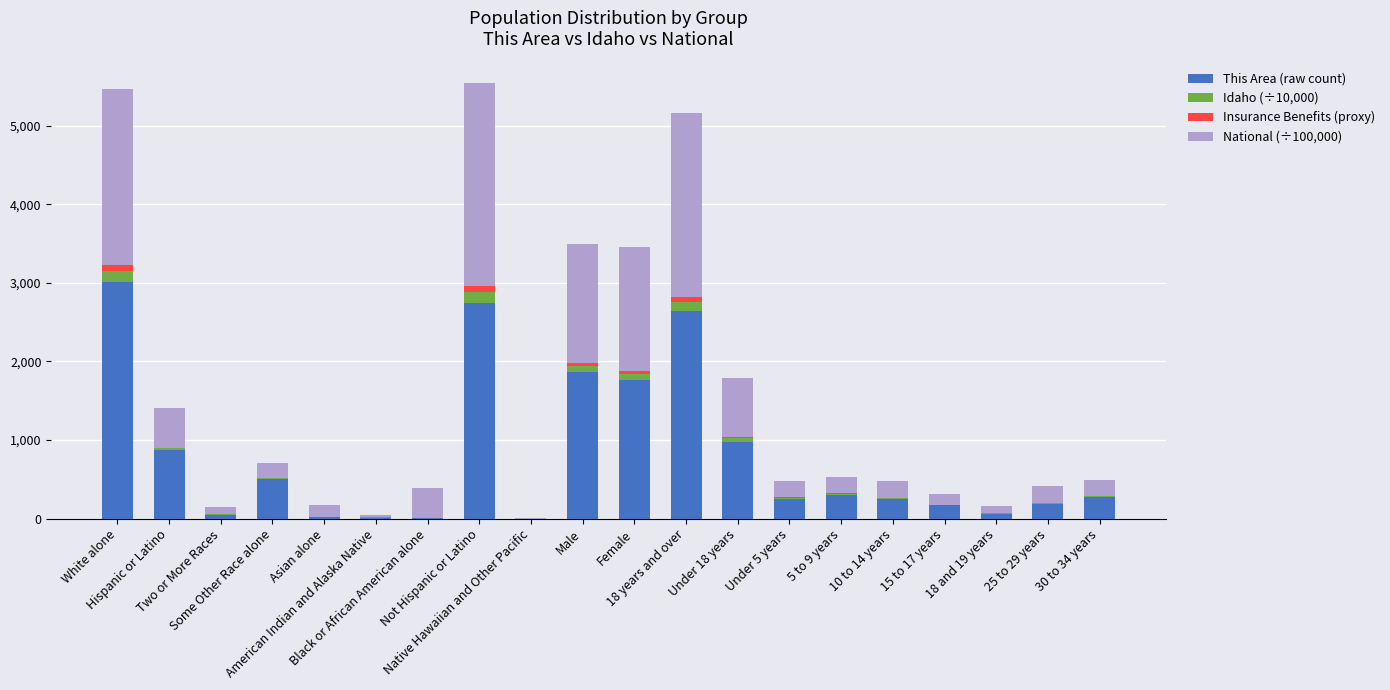

What is the total value across all series at Under 5 years?

476.3